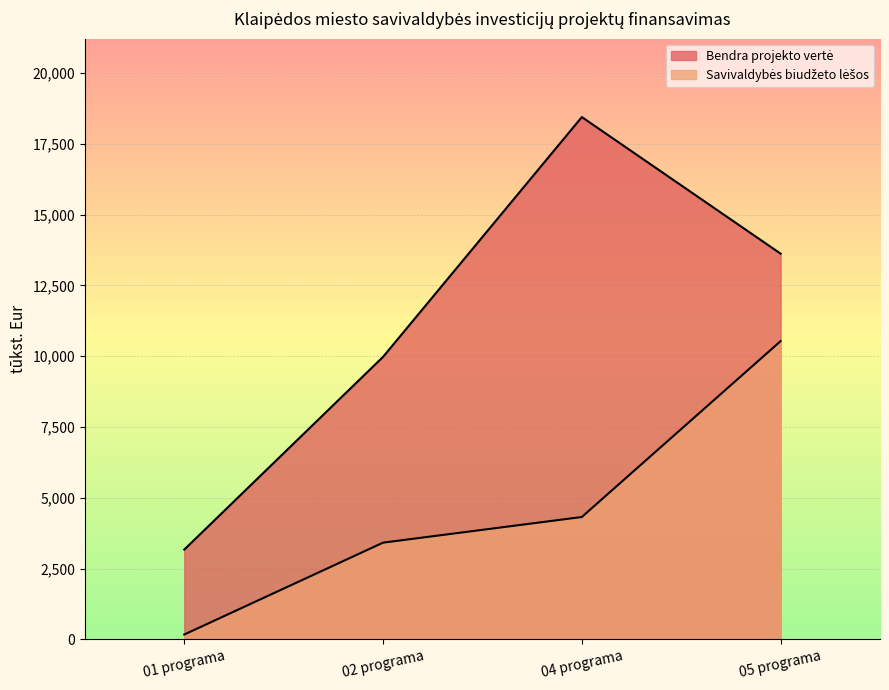

What is the total value across all series at 04 programa?

22766.4